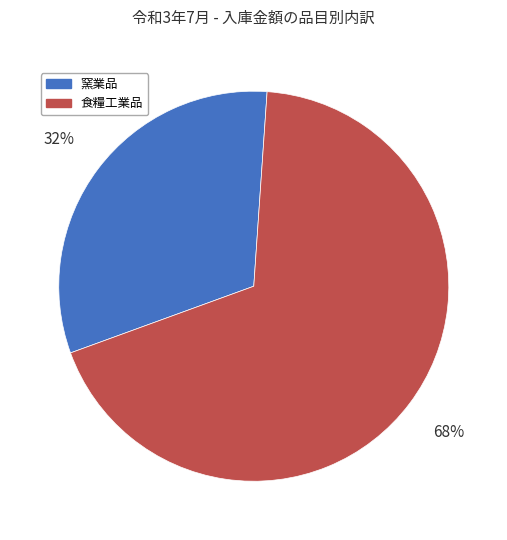

Which category has the biggest portion of the pie?

食糧工業品